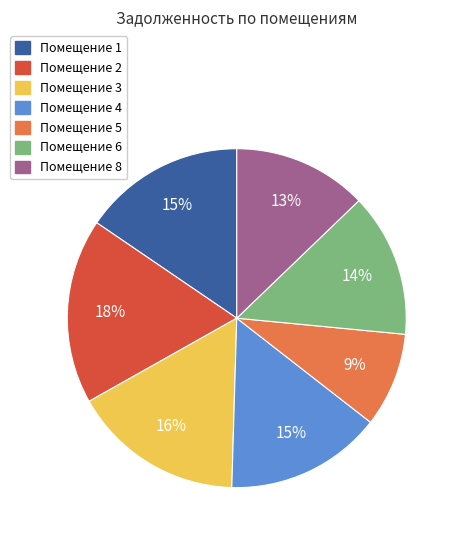

Is there any slice that represents more than half of the pie?

No